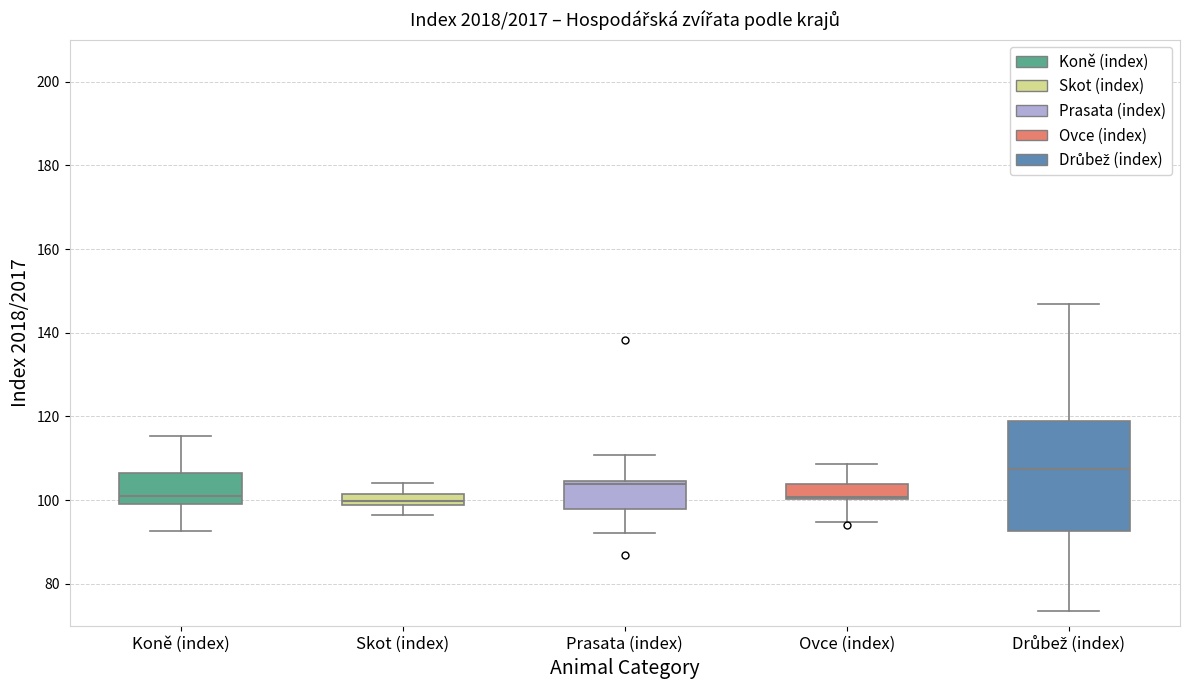

Where is the upper edge of the box for Koně (index) on the y-axis? The values are not printed on the chart, so give them approximately, as read against the axis.

106